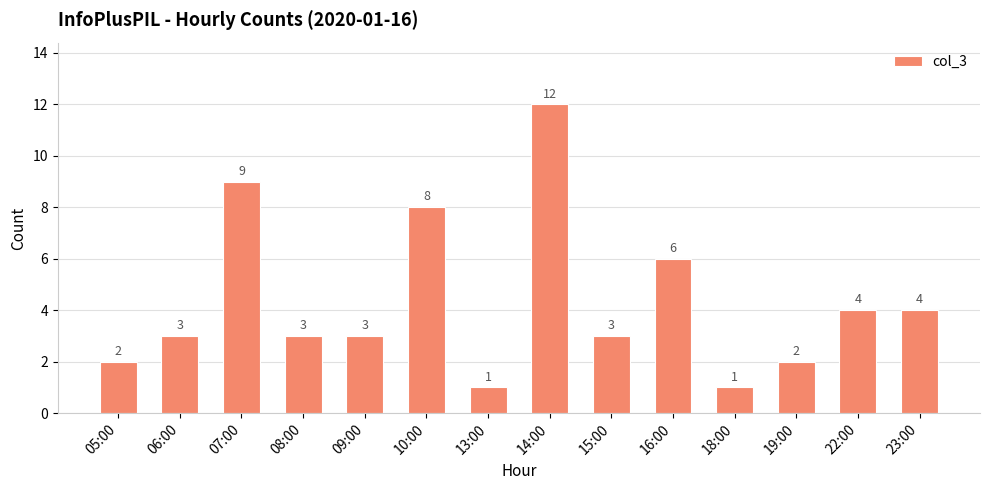

What is the minimum value shown in the chart?

1